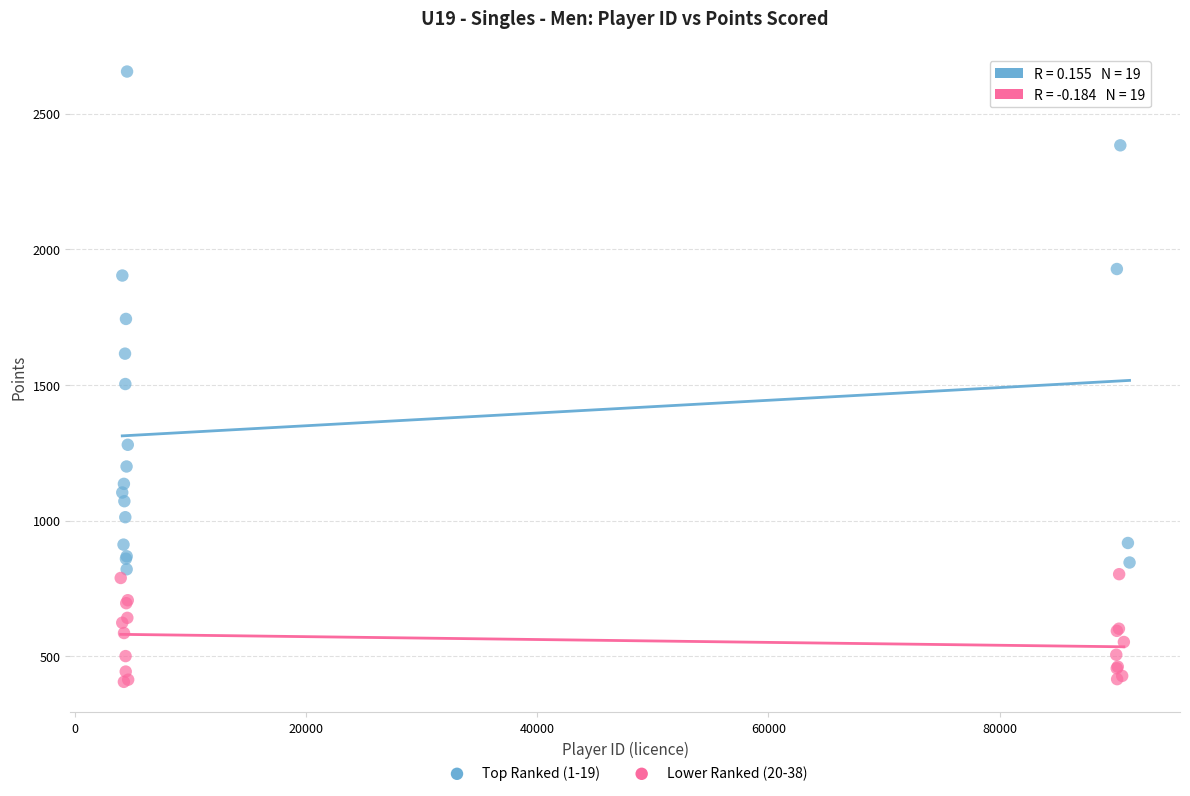

Which series contains the highest Y value?

Top Ranked (1-19)